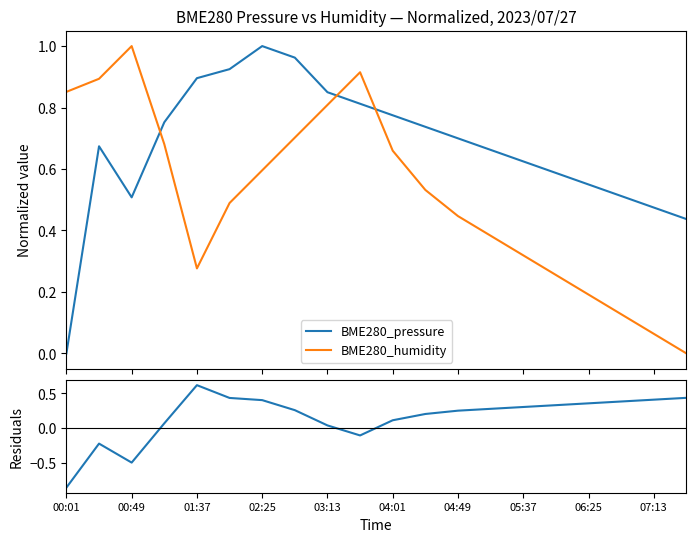

How many times do BME280_pressure and BME280_humidity cross each other?

3